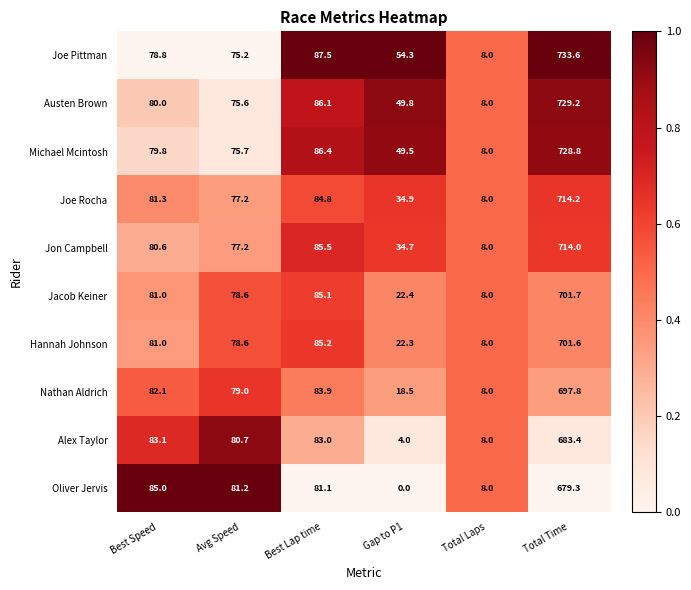

Rank the series by their maximum value, from highest to lowest.

Joe Pittman, Austen Brown, Michael Mcintosh, Joe Rocha, Jon Campbell, Jacob Keiner, Hannah Johnson, Nathan Aldrich, Alex Taylor, Oliver Jervis